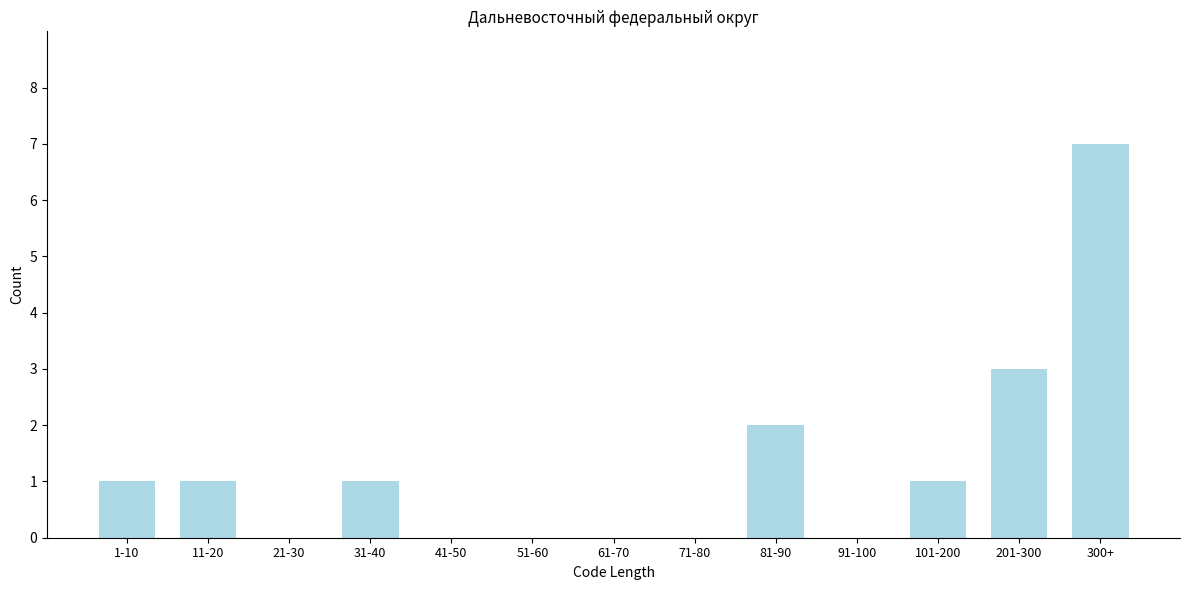

Reading left to right, what are all the values shown in this chart?

1-10=1	11-20=1	21-30=0	31-40=1	41-50=0	51-60=0	61-70=0	71-80=0	81-90=2	91-100=0	101-200=1	201-300=3	300+=7